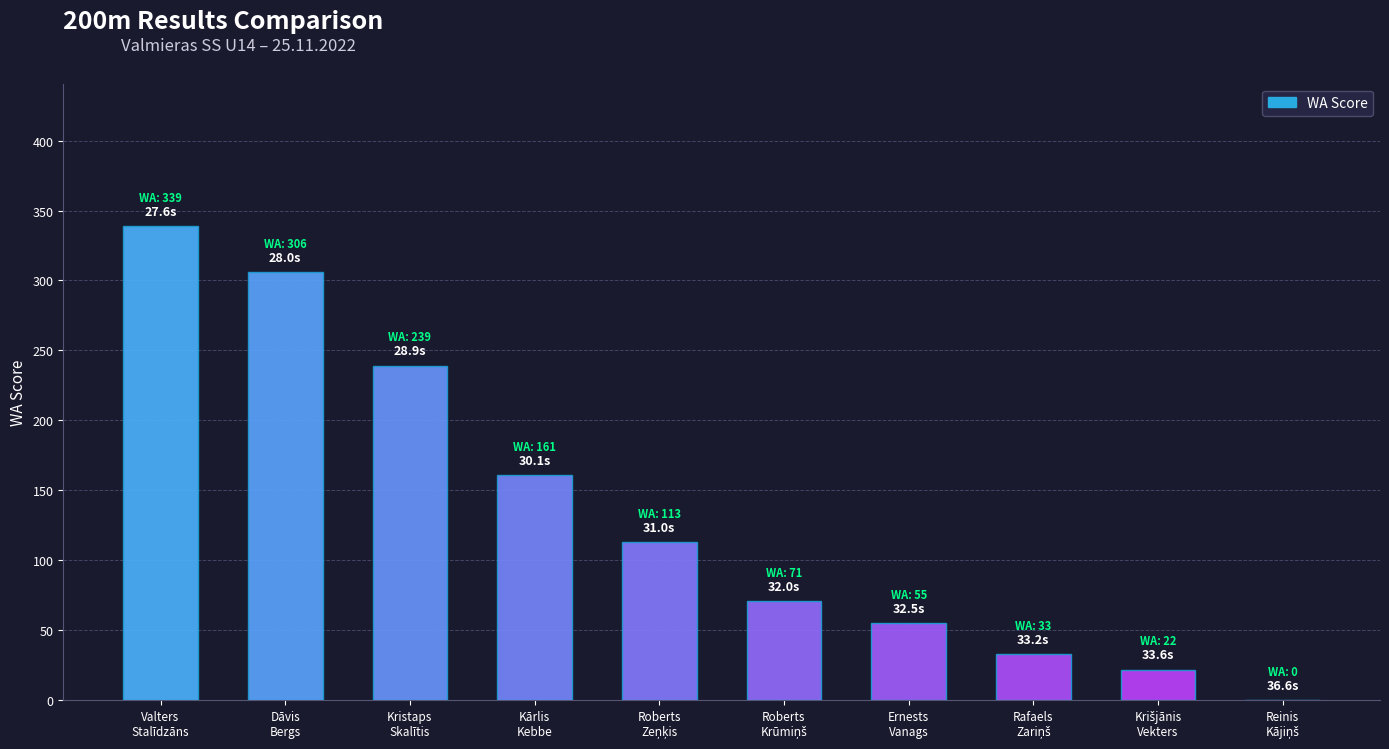

What is the maximum value shown in the chart?

339